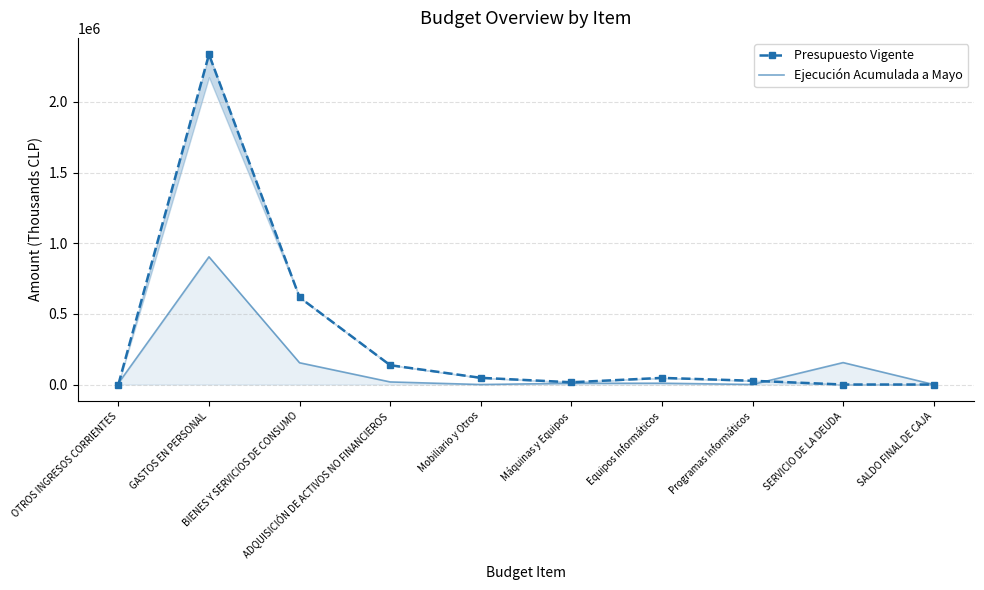

True or false: Presupuesto Vigente and Ejecución Acumulada a Mayo intersect in this chart.

True